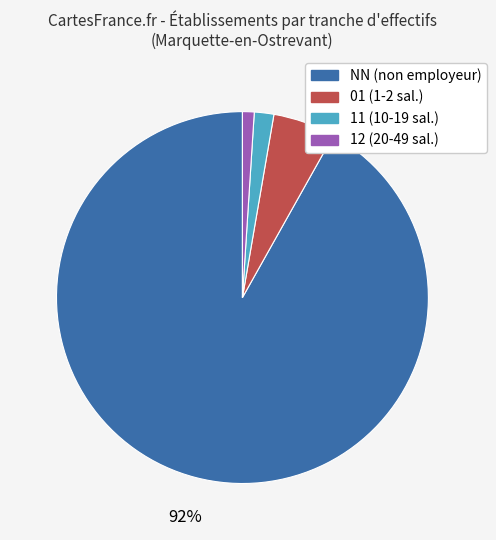

Is there a majority slice in this chart?

Yes